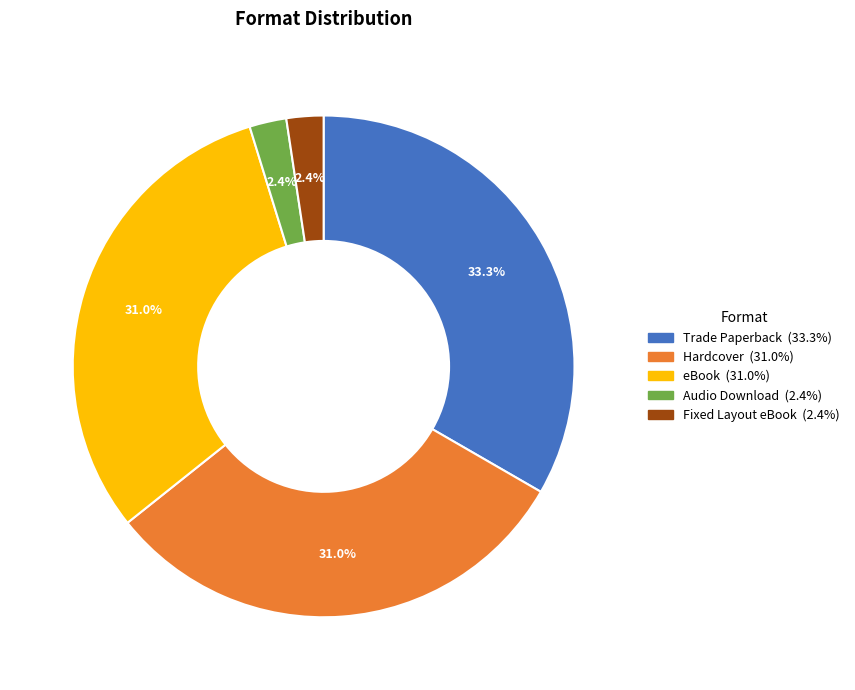

Which has a higher value, Hardcover or Audio Download?

Hardcover